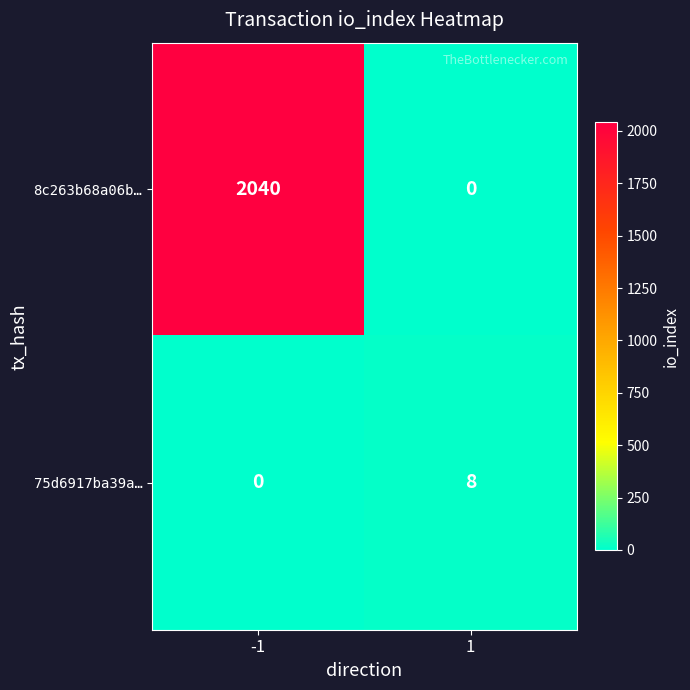

Is it true that 8c263b68a06b… equals -680 at 1?

False